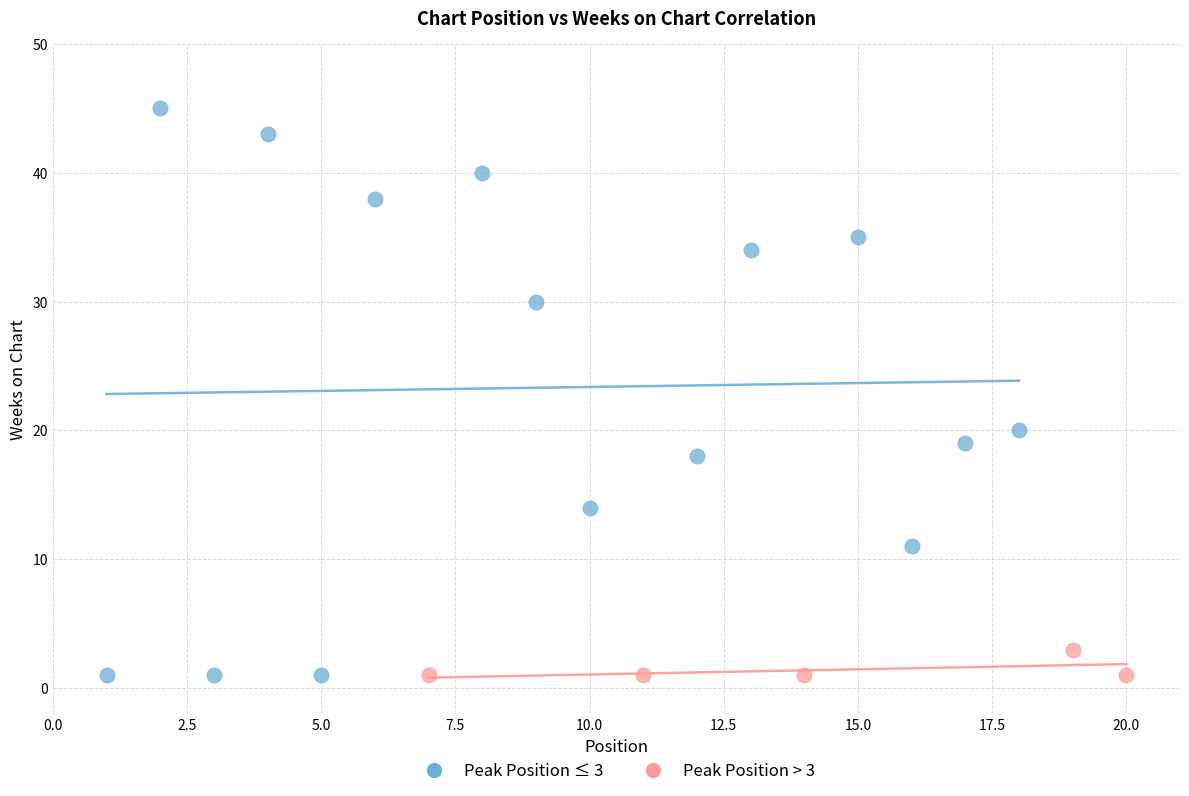

Which series reaches the maximum Y coordinate?

Peak Position ≤ 3